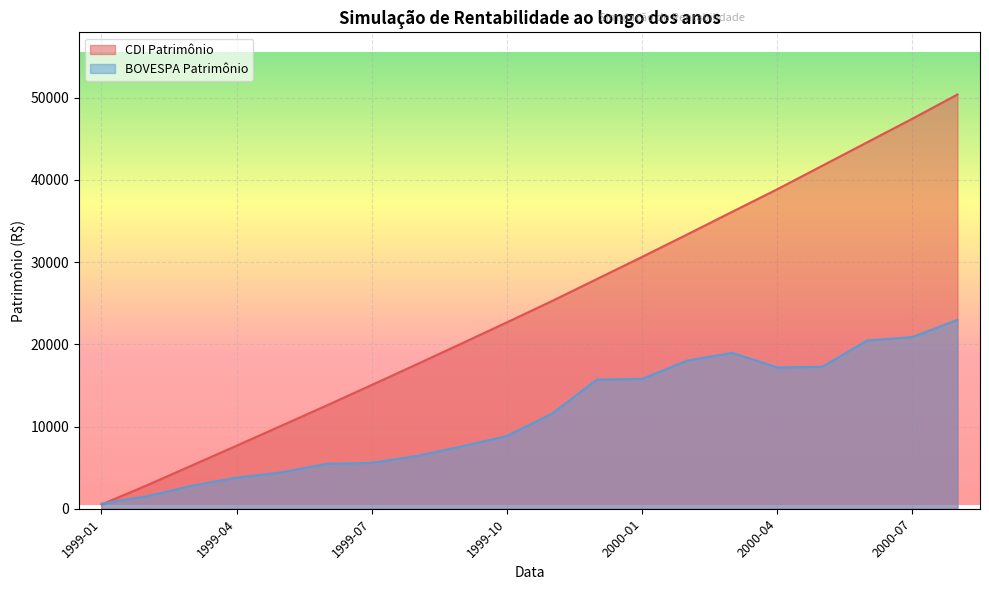

What is the total value across all series at 2000-05?

58983.2